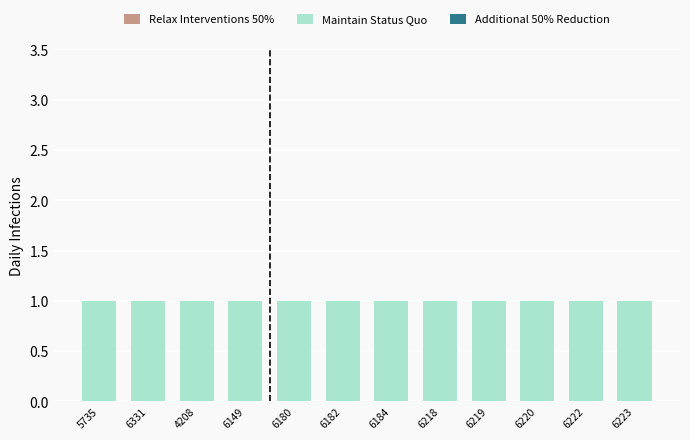

At how many categories does at least one series exceed 0?

12